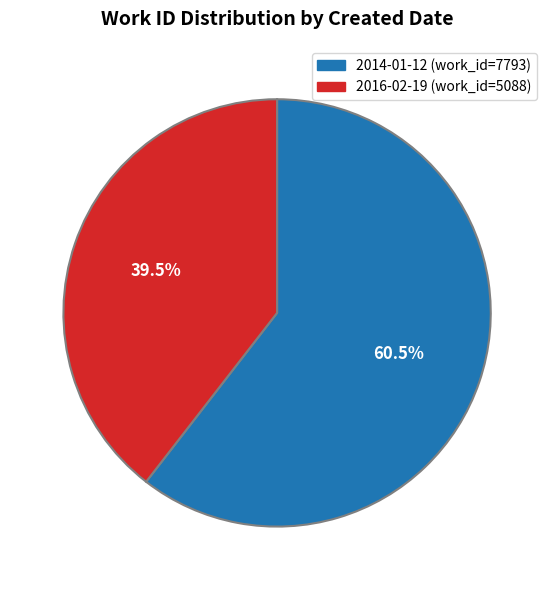

What is the ratio of the value at 2016-02-19 to the value at 2014-01-12?

0.7